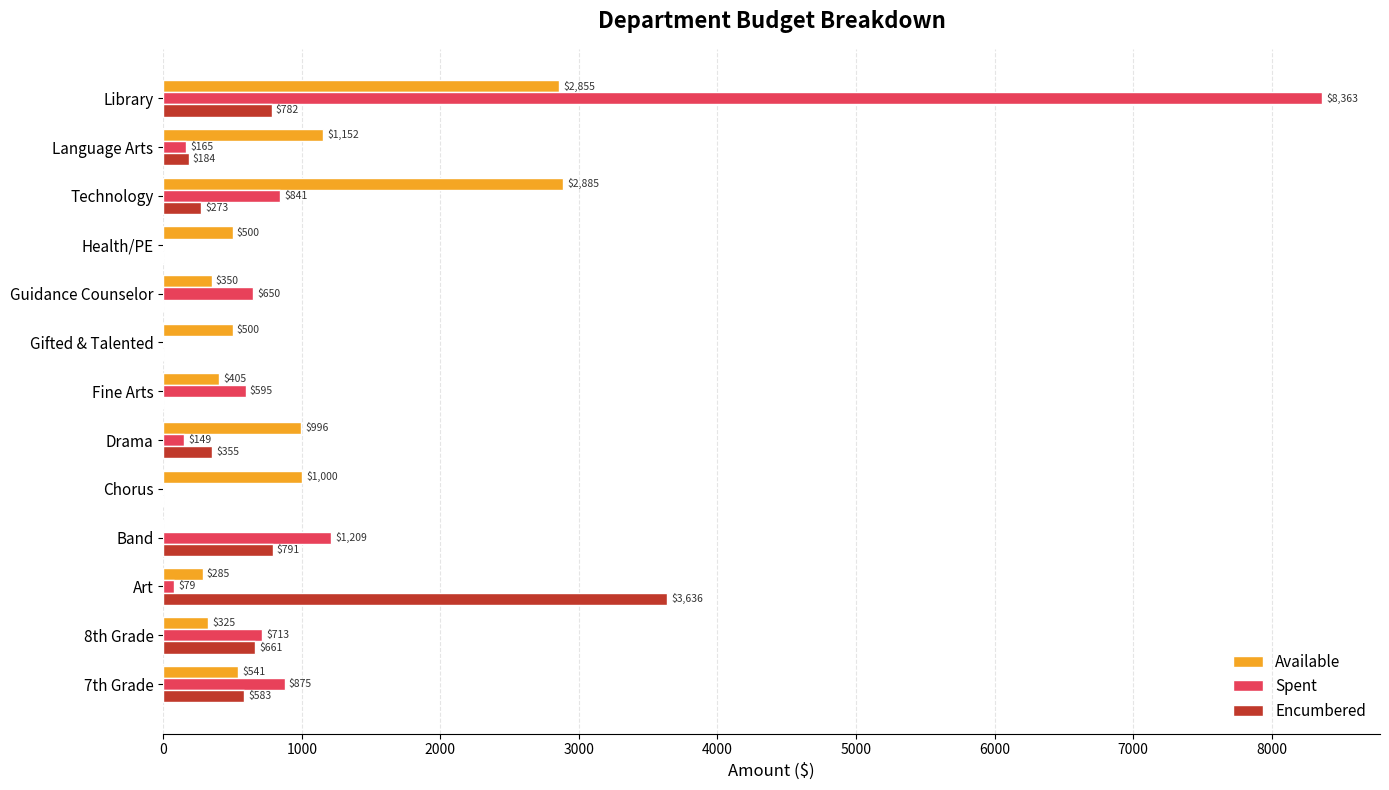

Which series changed the most between Gifted & Talented and Language Arts?

Available